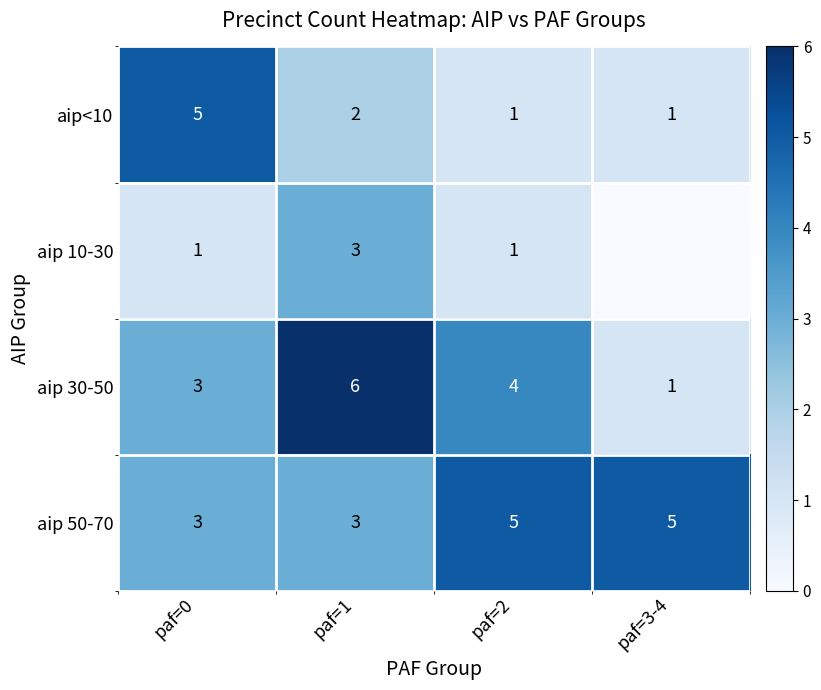

At which label does aip<10 first exceed 2?

paf=0